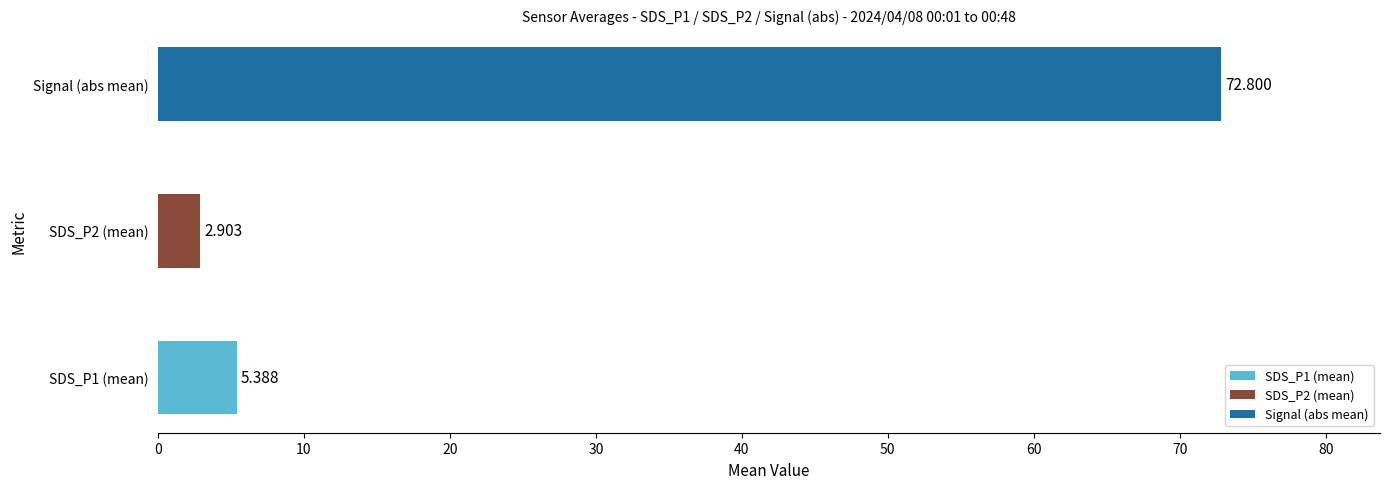

Which category has the highest value across all series?

Signal (abs mean)